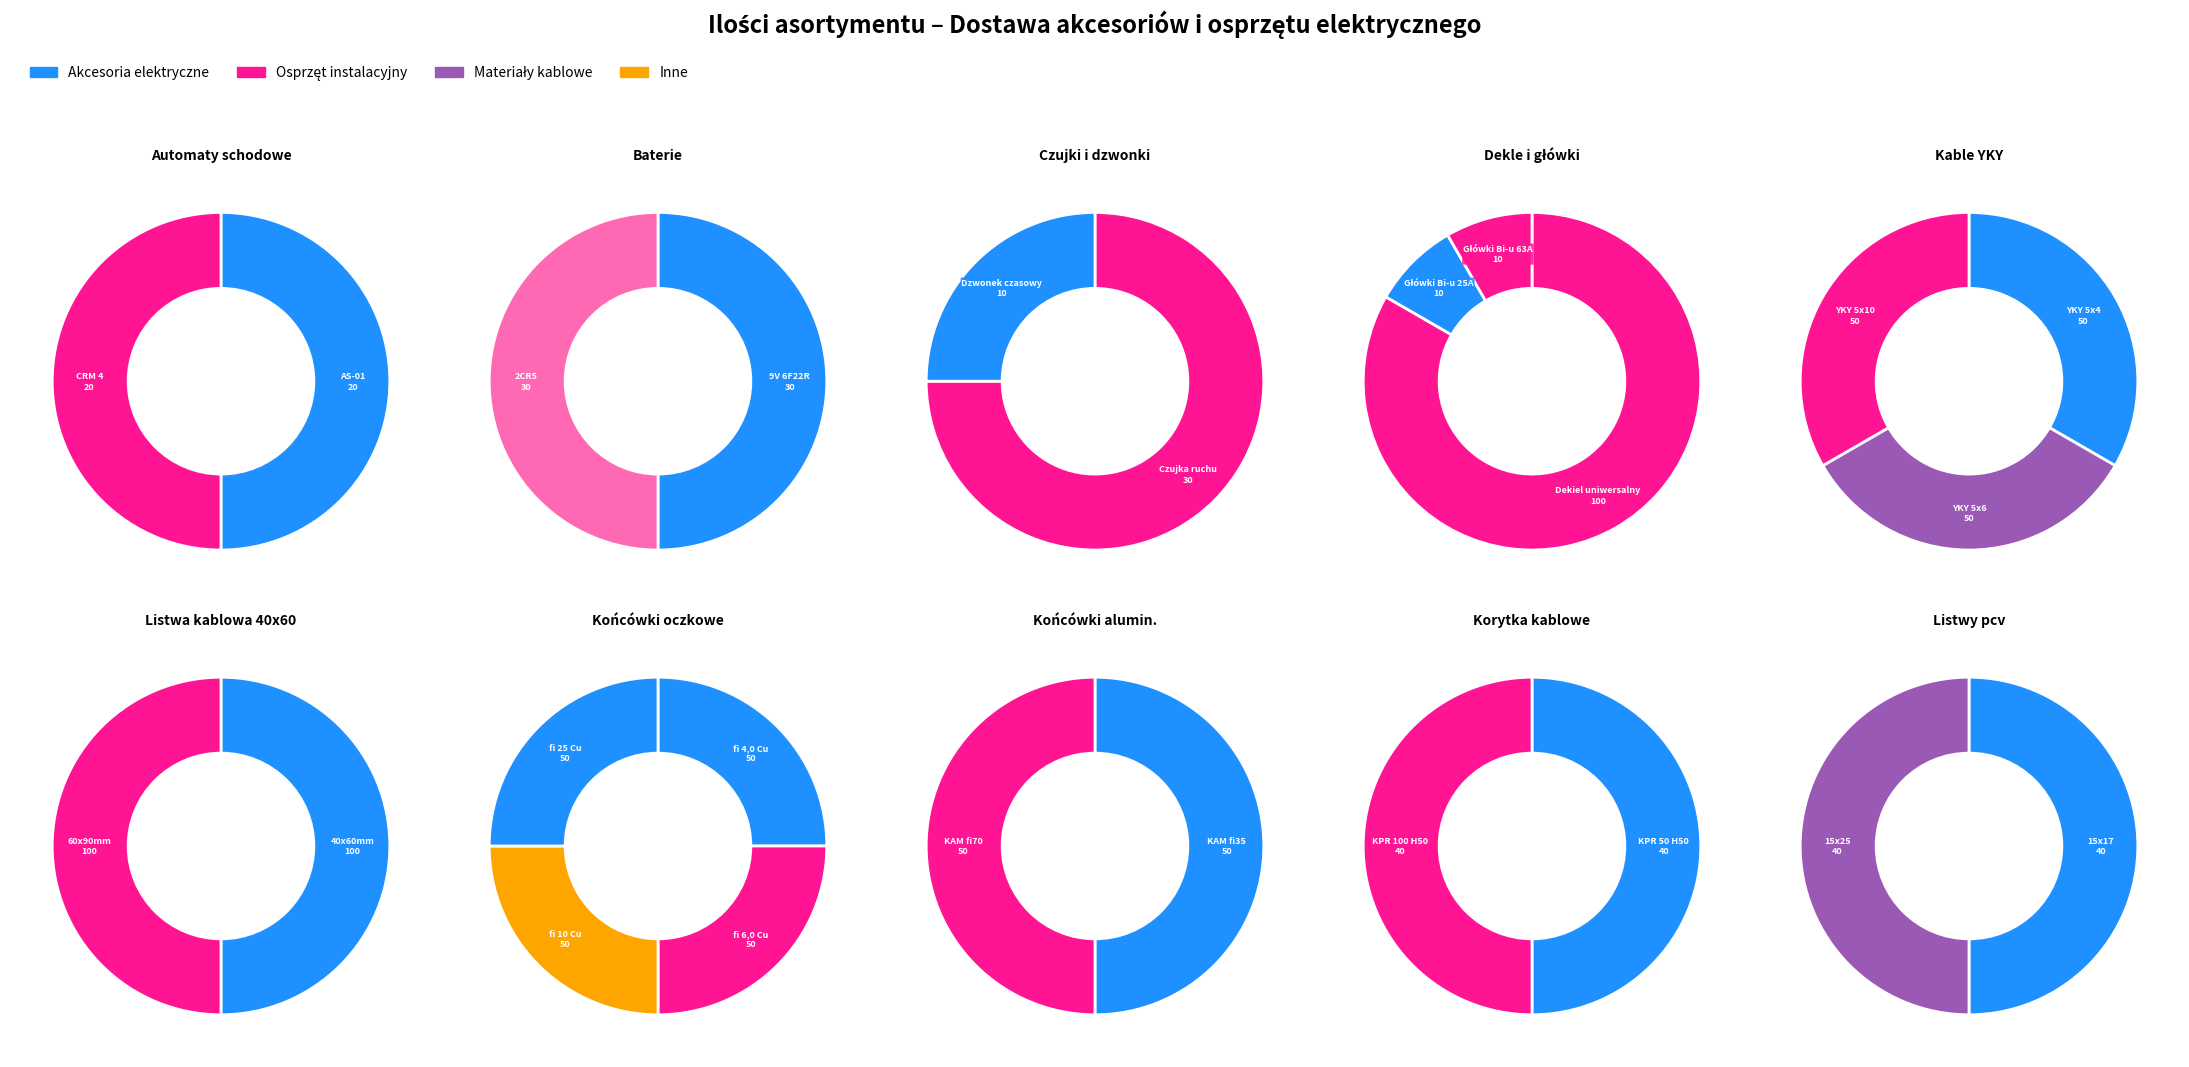

Does any single category account for the majority?

No